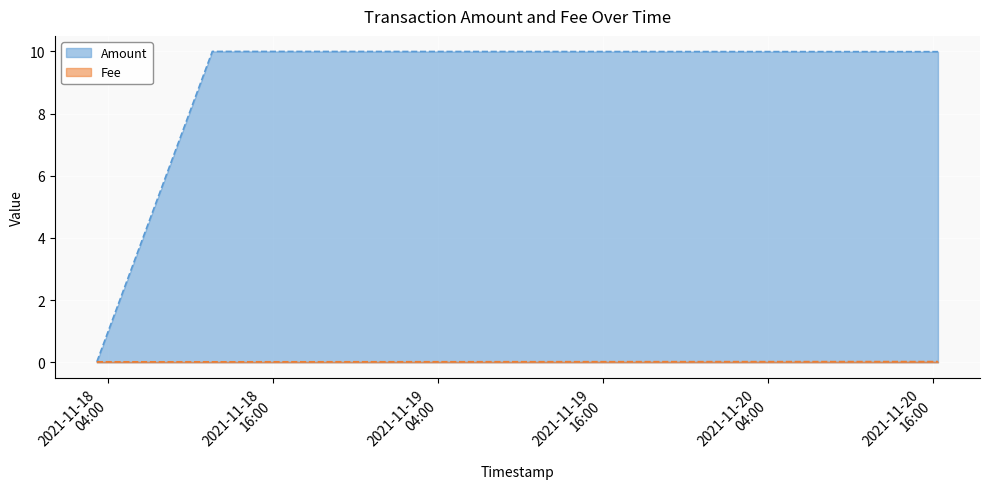

What are all the series names shown in the legend?

Amount, Fee